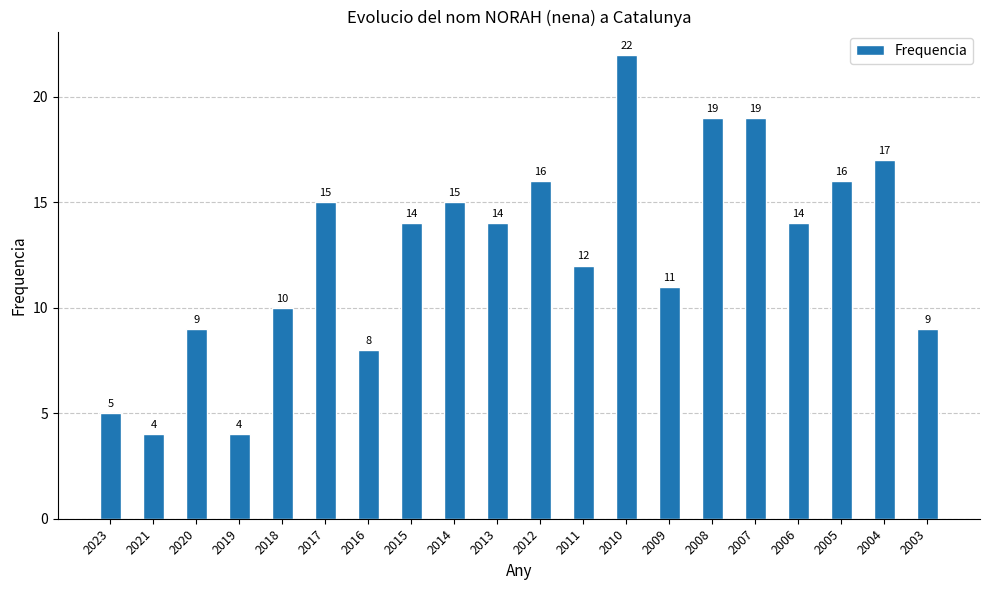

What is the sum of all values?

253